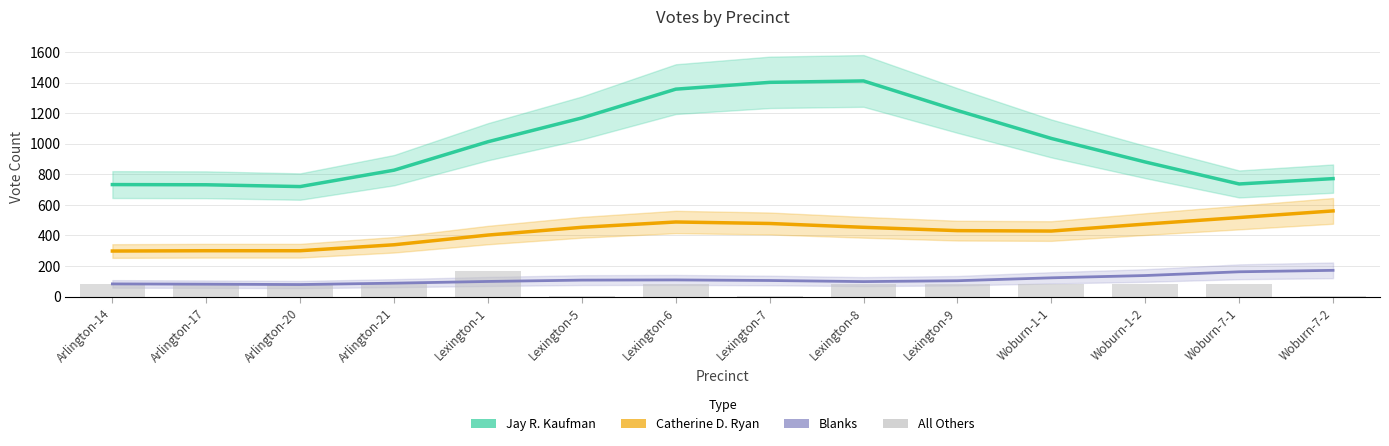

What is the value of the 4th bar from the left?

85